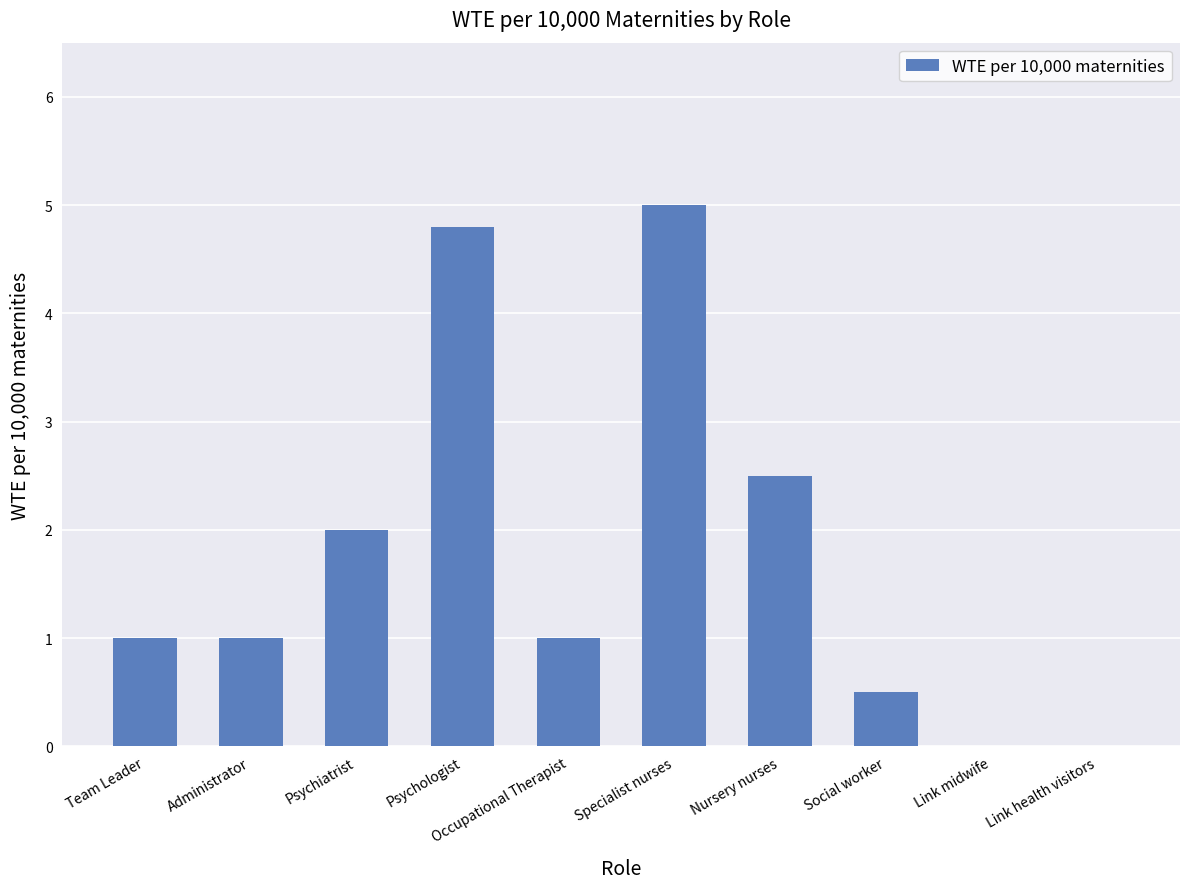

Count the values in the range 0 to 2.

7